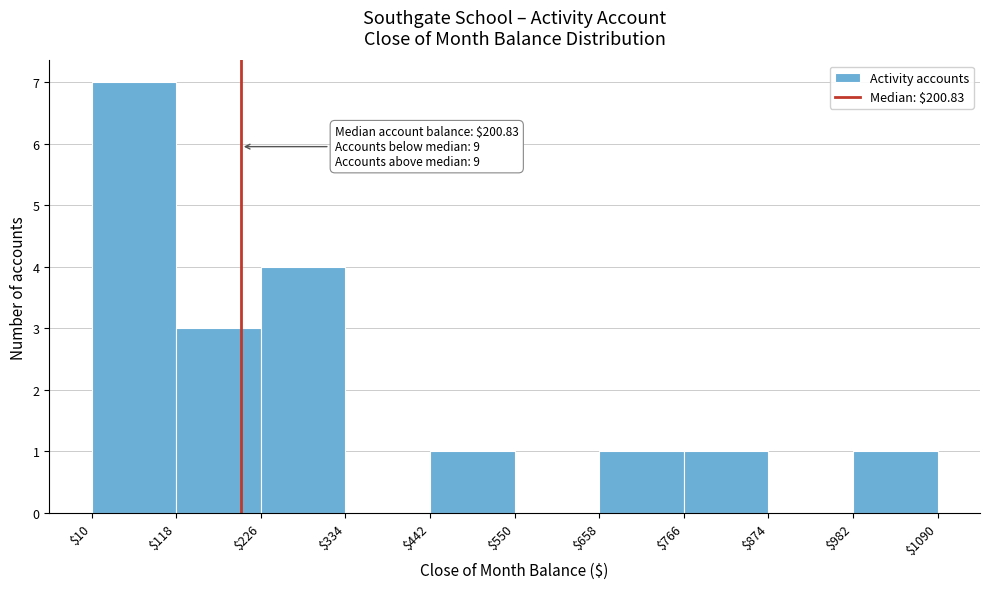

Which range on the x-axis has the tallest bar?

$10 to $118